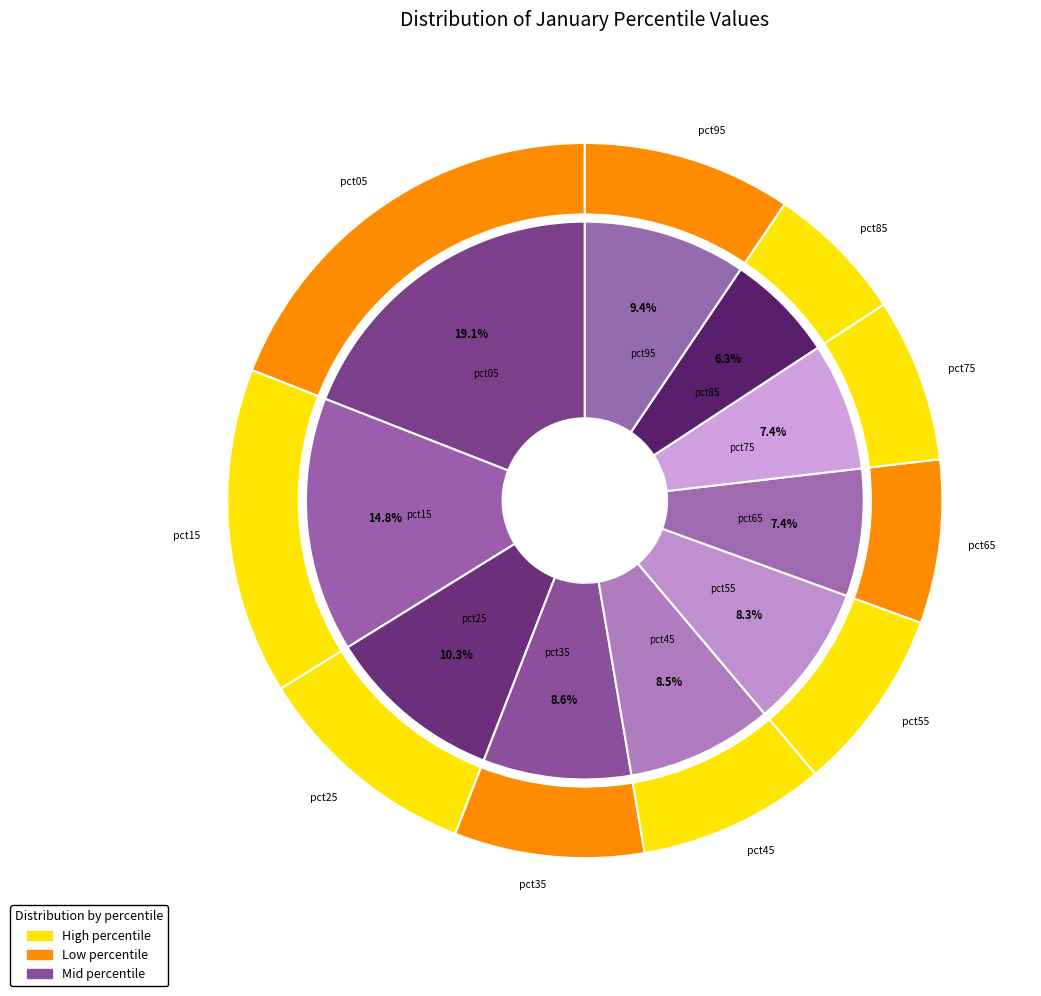

The pct35 slice represents 9% of the pie. True or false?

True